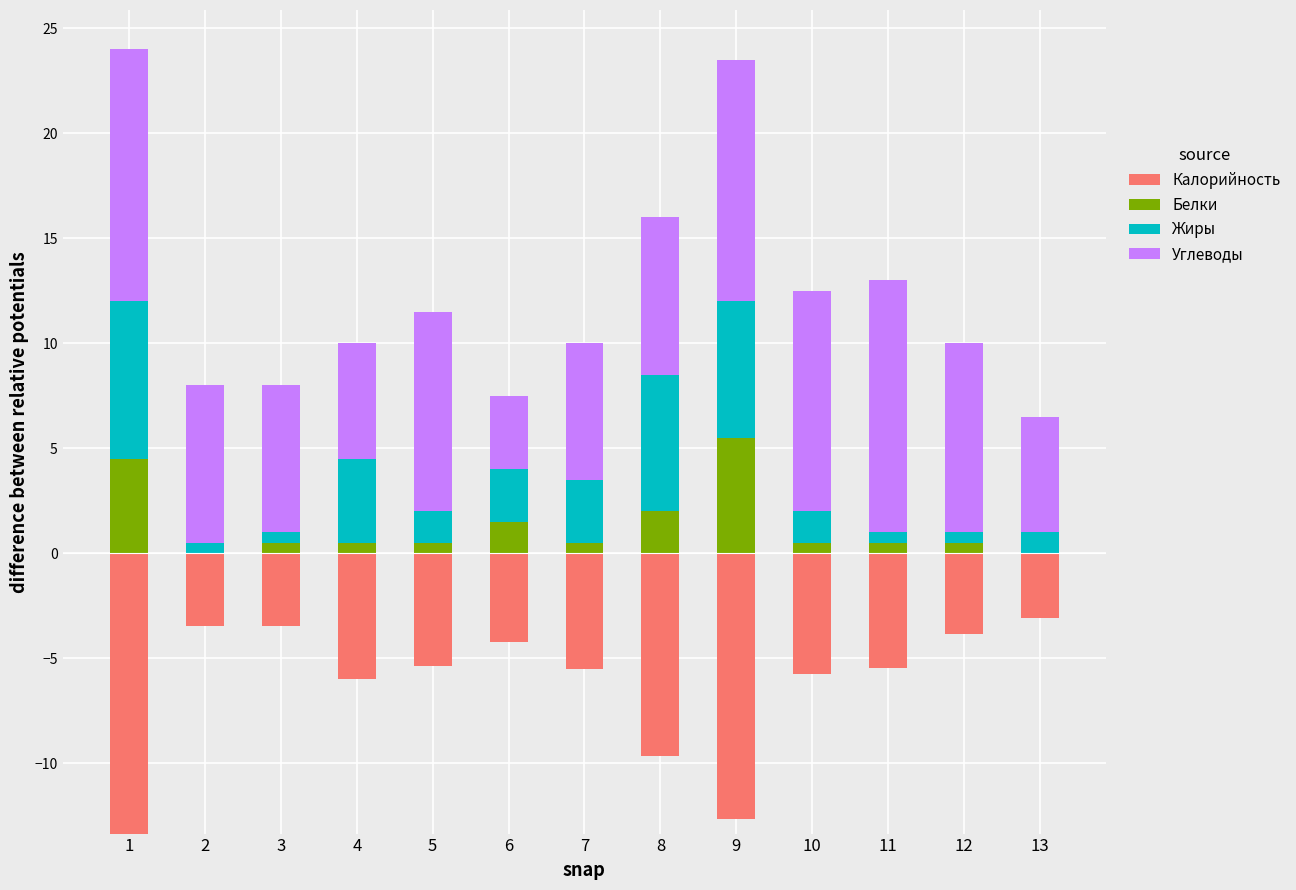

At which label is Углеводы closest to 7?

3